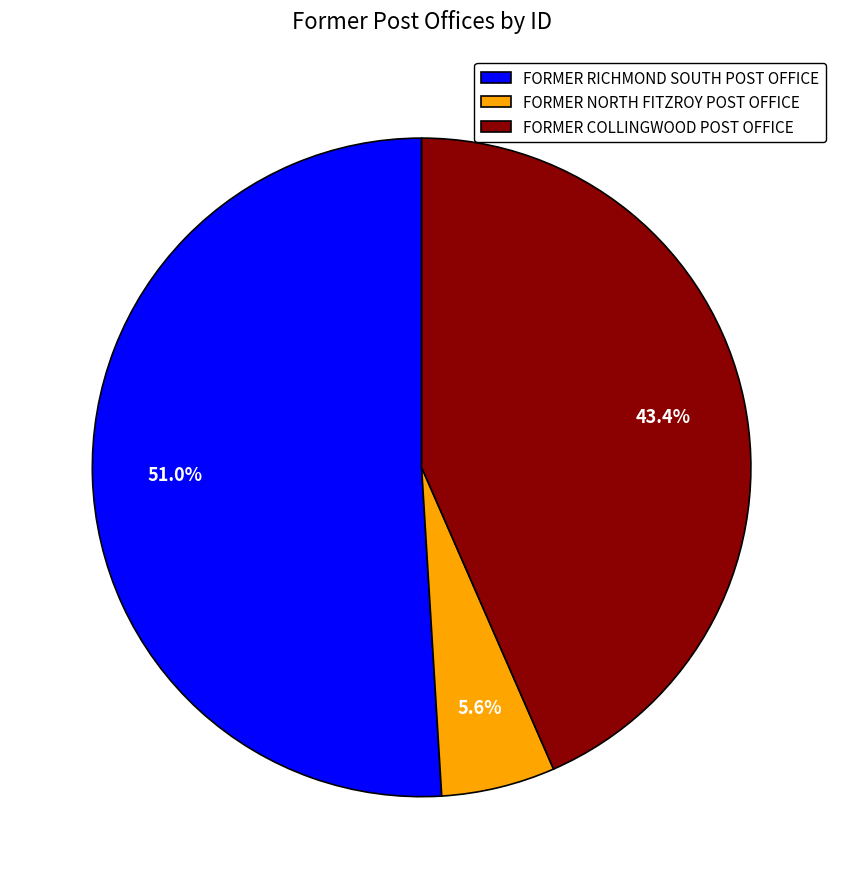

Is it true that FORMER NORTH FITZROY POST OFFICE is 11% of the pie?

False